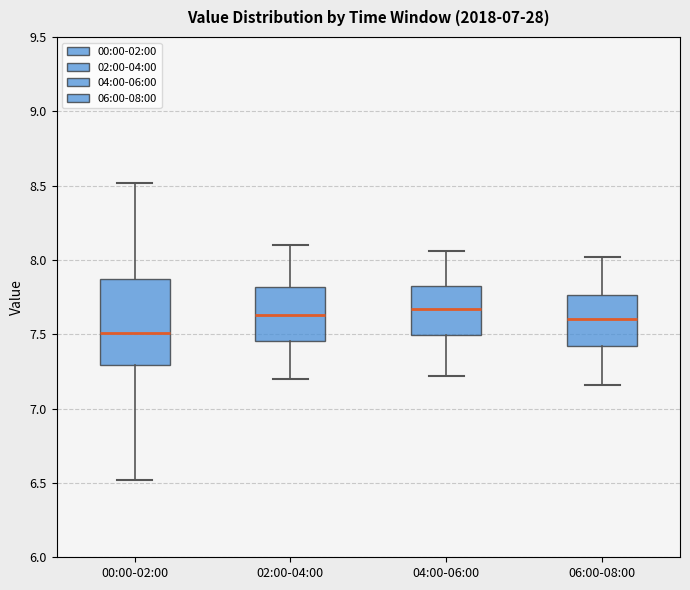

Comparing the boxes themselves (not the whiskers), which one is the tallest?

00:00-02:00